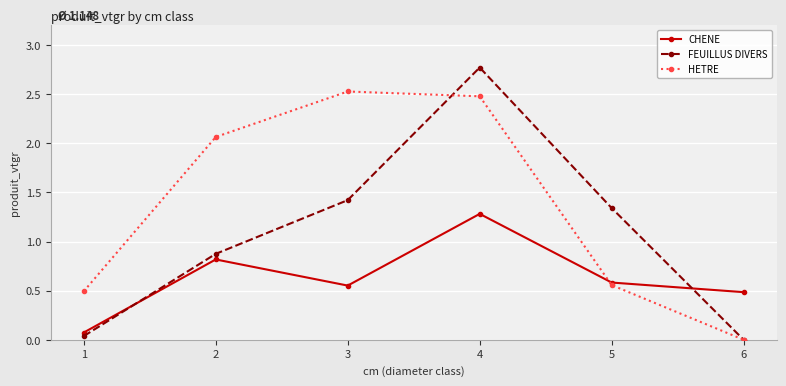

Which series changed the most between 1 and 5?

FEUILLUS DIVERS